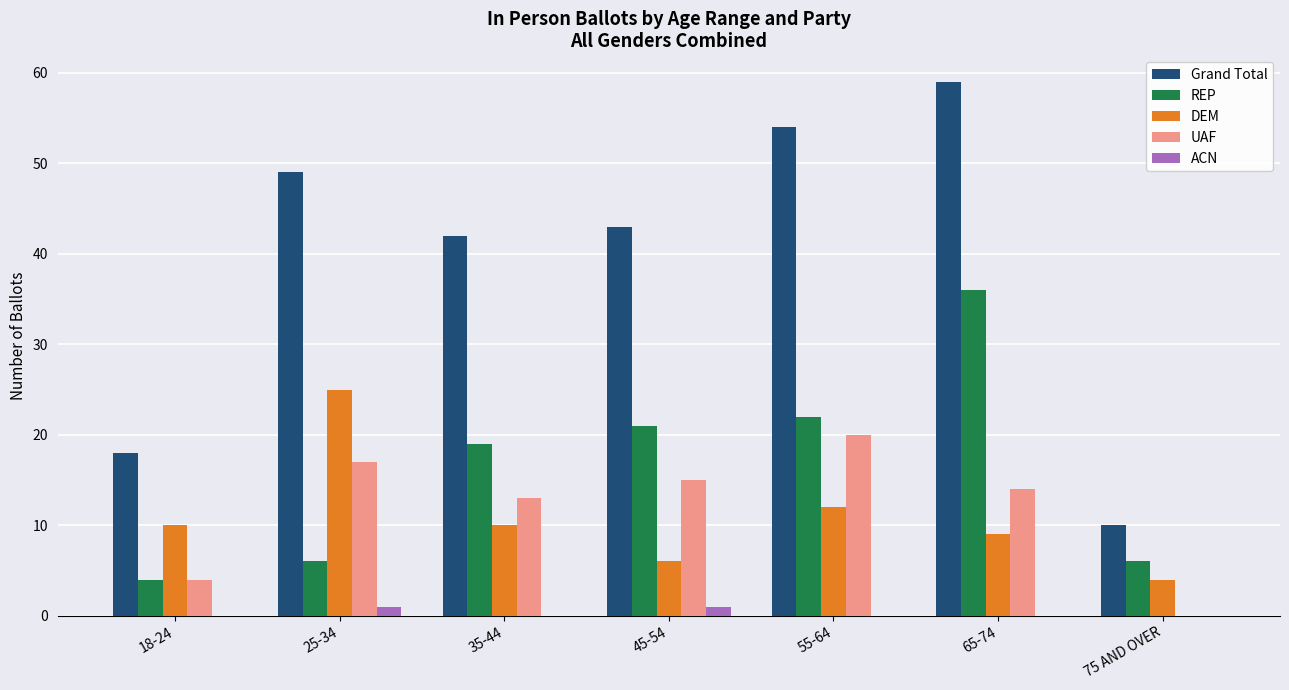

True or false: UAF has a value of 17 at 25-34.

True